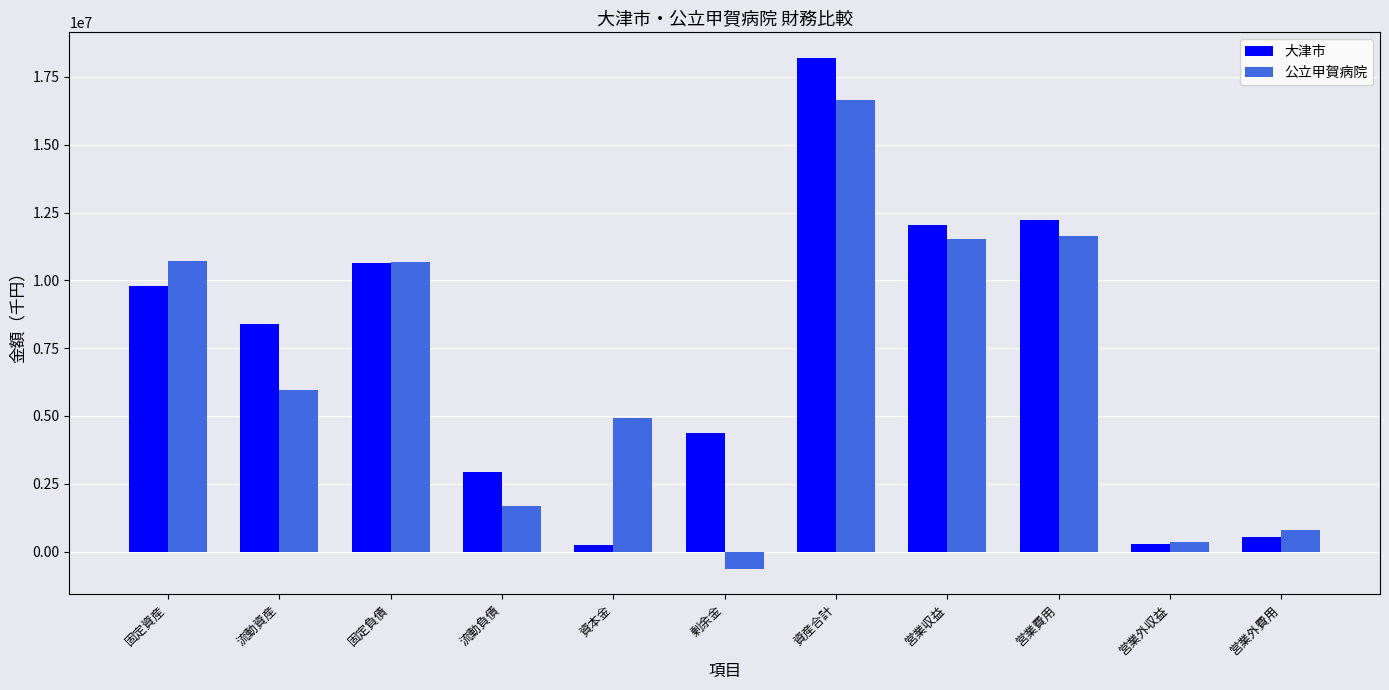

Which series has the largest range (max minus min)?

大津市